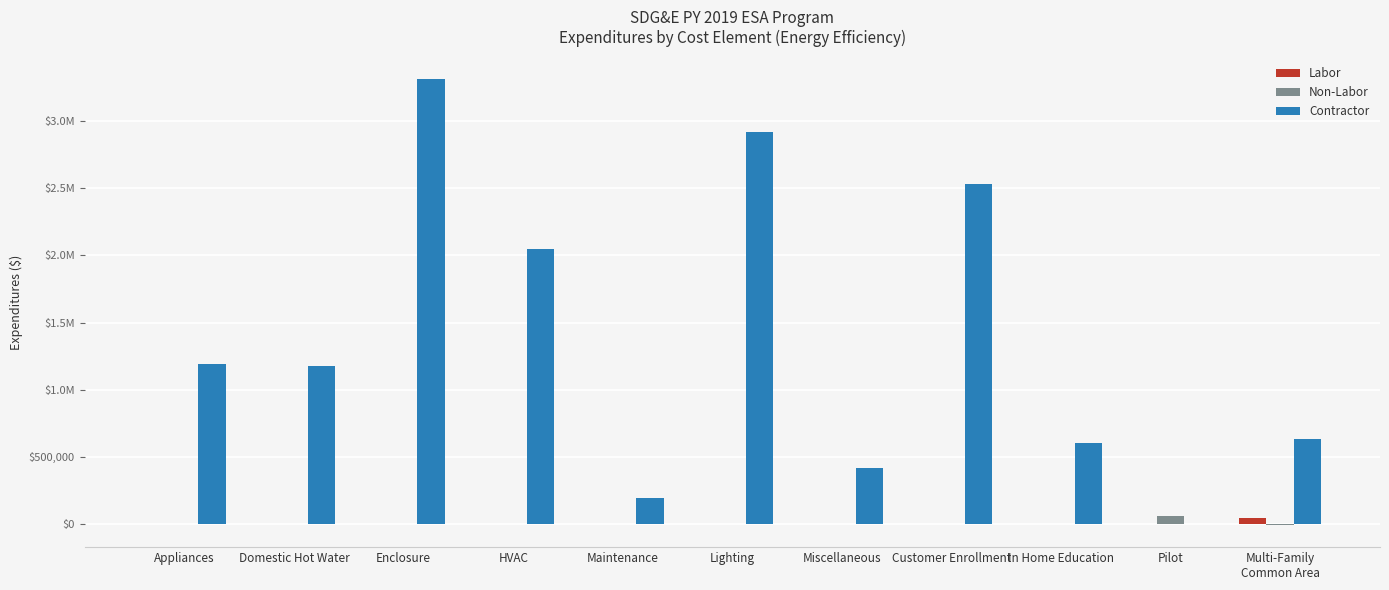

Are the bars grouped side by side (vs. stacked)?

Yes